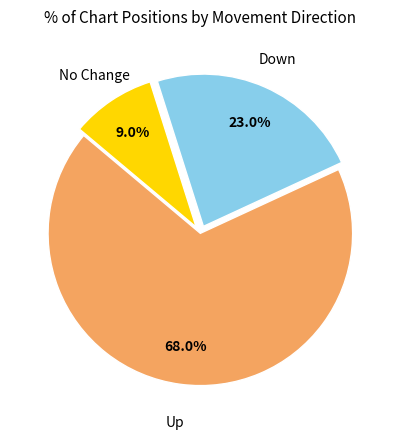

Is the sum of Up and No Change greater than half?

Yes